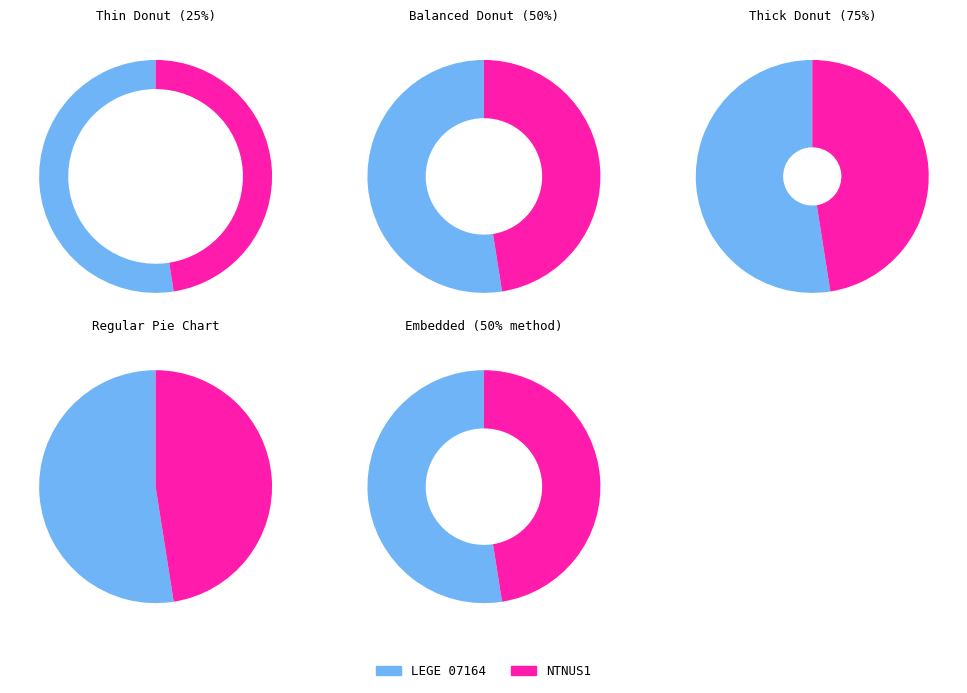

To the nearest percent, what portion does NTNUS1 represent?

48%